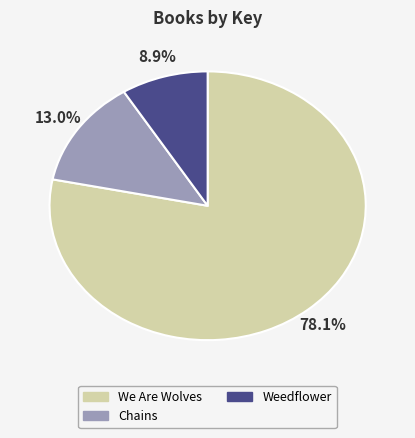

Is it true that Weedflower is 9% of the pie?

True